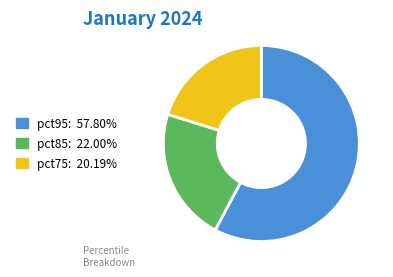

Does any single category account for the majority?

Yes